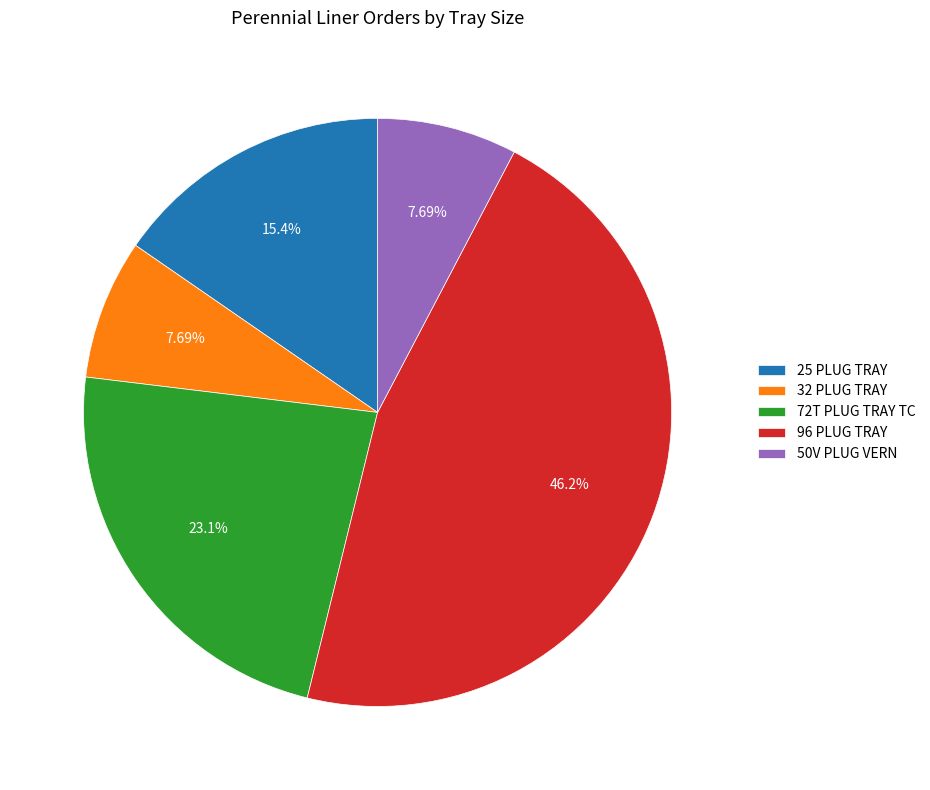

What percentage is the 25 PLUG TRAY slice, to the nearest percent?

15%